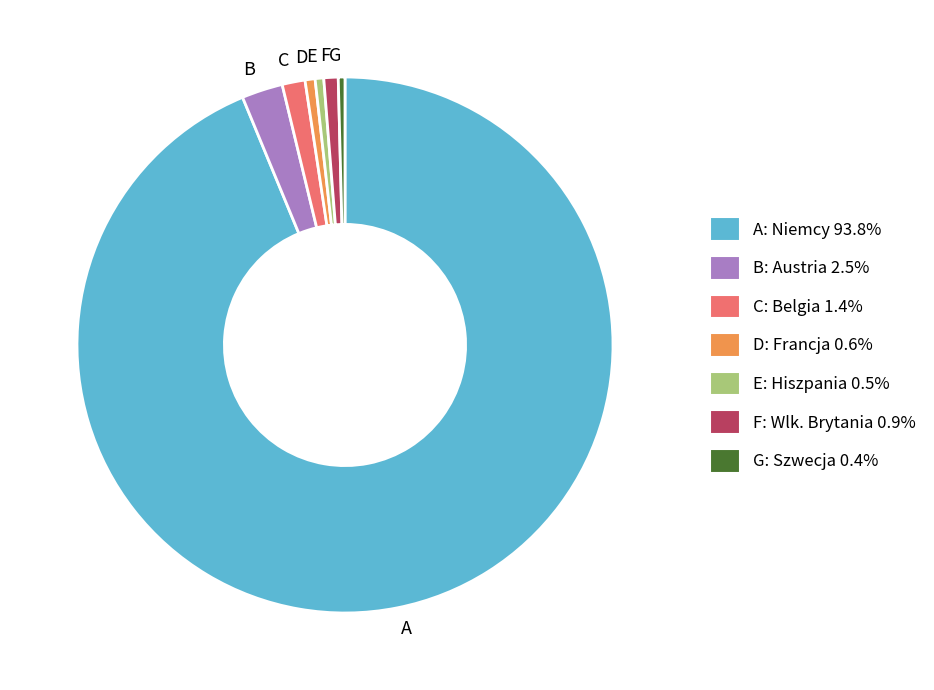

What is the ratio of the value at D to the value at F?

0.7